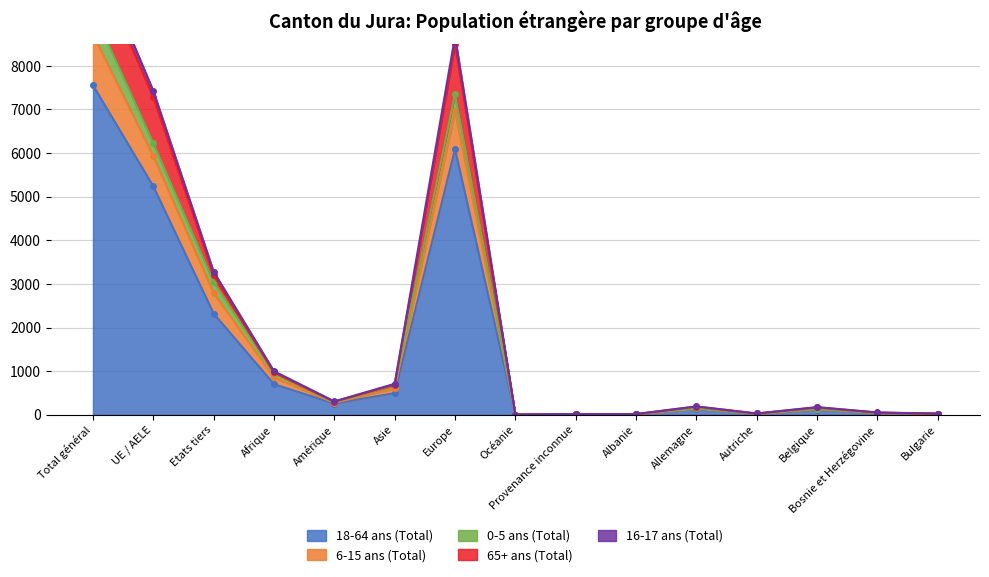

True or false: 0-5 ans (Total) has more than 0 interior local peaks.

True